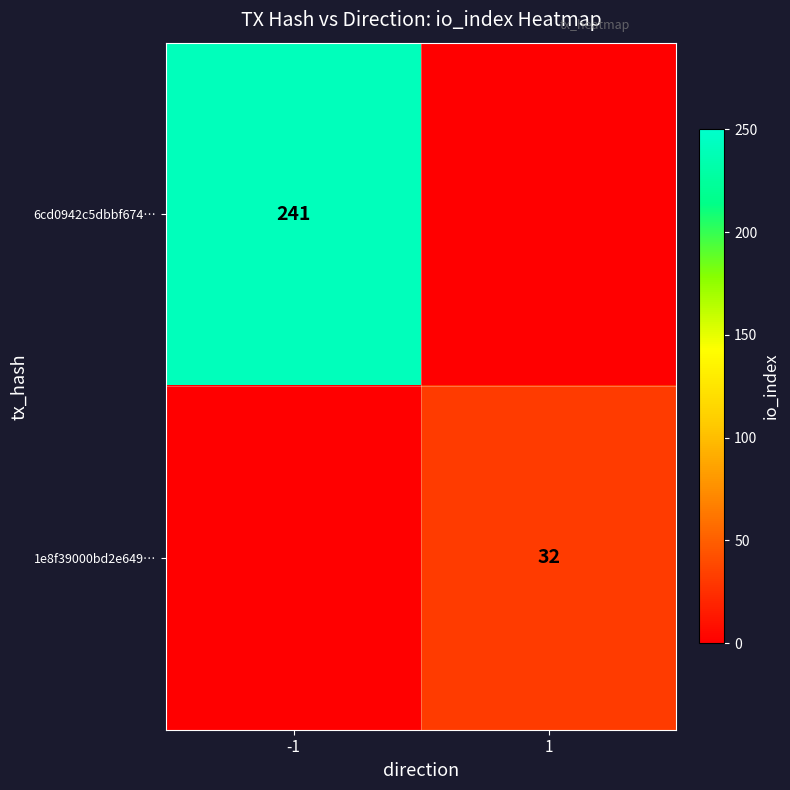

True or false: 6cd0942c5dbbf674… has a value of 241 at -1.

True